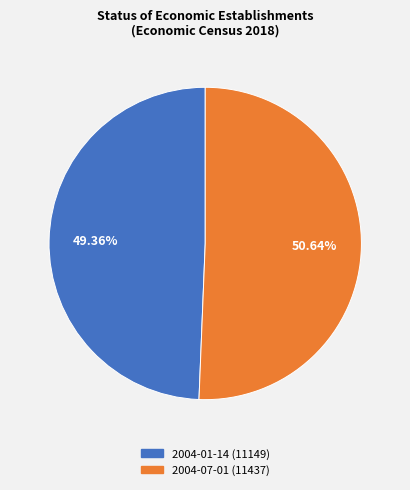

What percentage is NOT represented by 2004-07-01?

49.4%